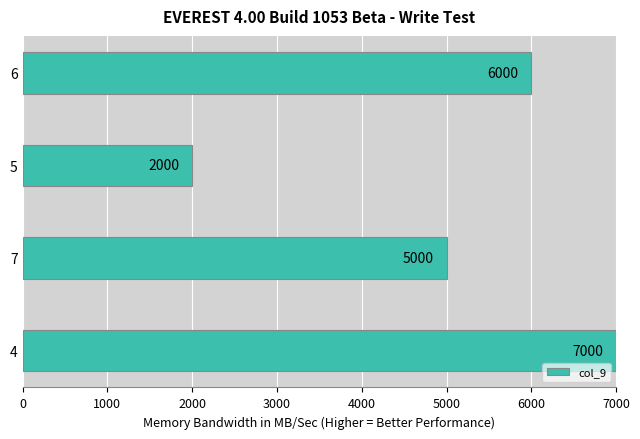

What is the difference between the second highest and second lowest values?

1000